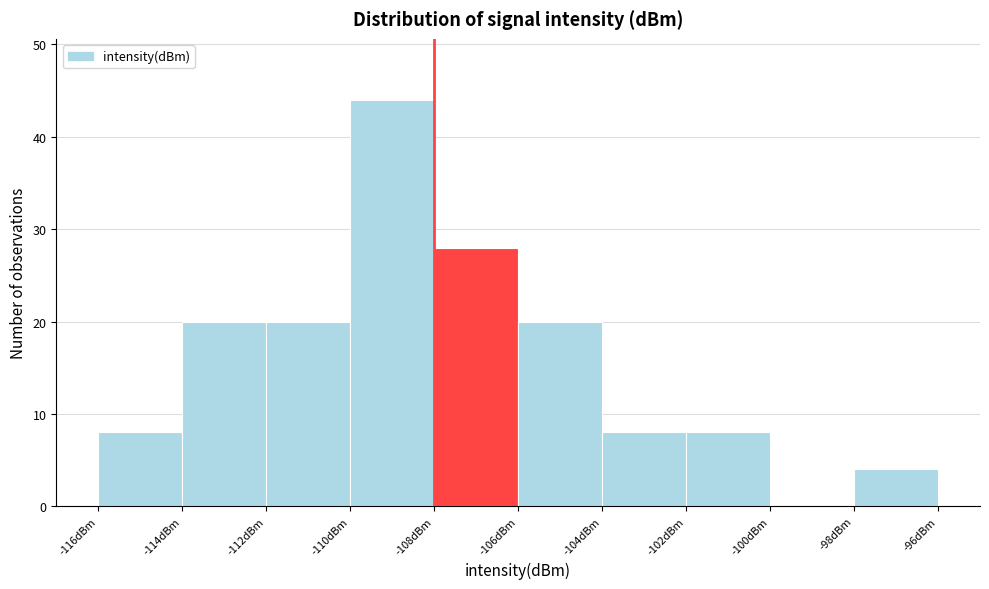

What is the height of the bar covering -98 to -96 on the x-axis? The values are not printed on the chart, so give them approximately, as read against the axis.

4